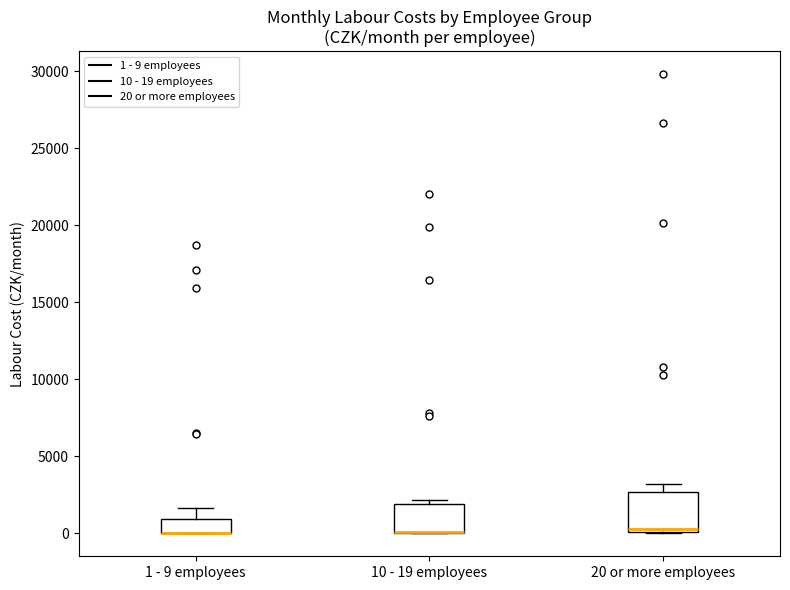

Where does the upper whisker of the box for 20 or more employees end on the y-axis? The values are not printed on the chart, so give them approximately, as read against the axis.

3000